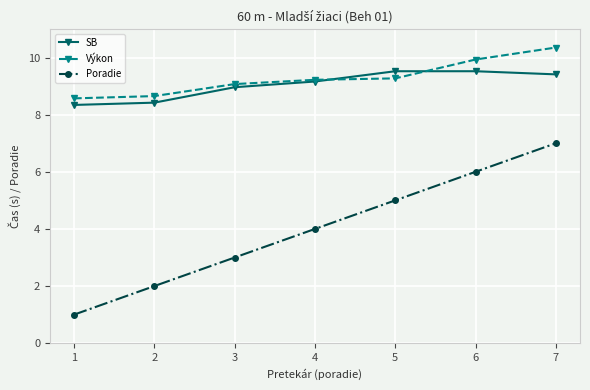

True or false: Poradie has more than 0 points higher than both neighbors.

False